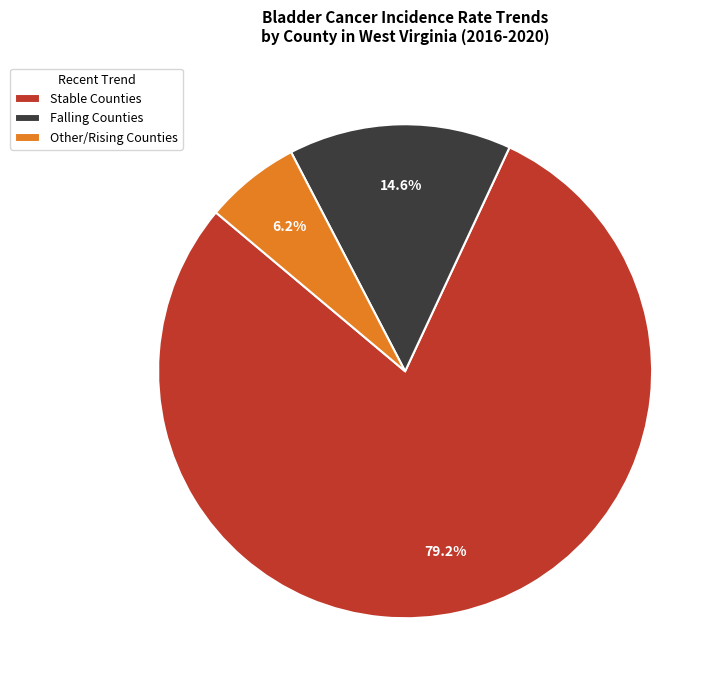

What is the total percentage of Stable Counties and Falling Counties?

93.8%